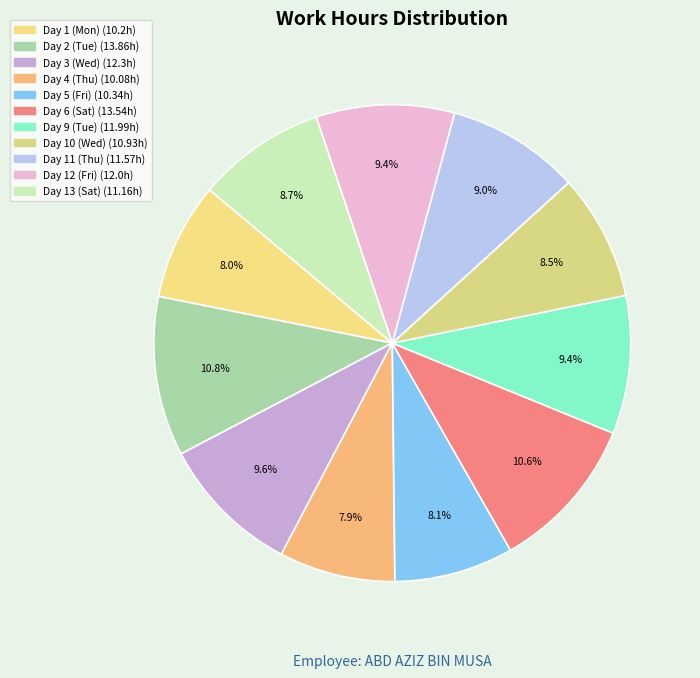

To the nearest percent, what is the difference between the Day 13 (Sat) and Day 6 (Sat) slice percentages?

2%